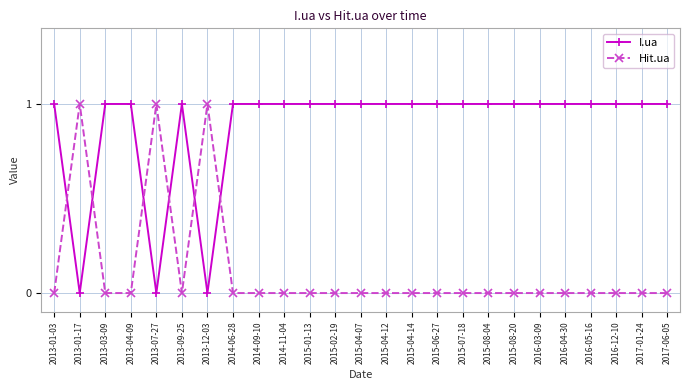

True or false: I.ua and Hit.ua intersect in this chart.

True